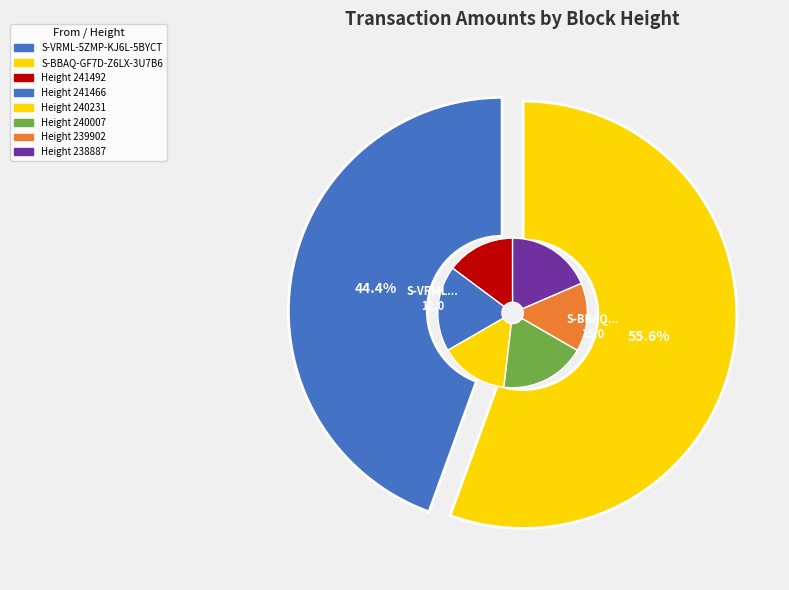

To the nearest percent, what is the average slice percentage?

17%